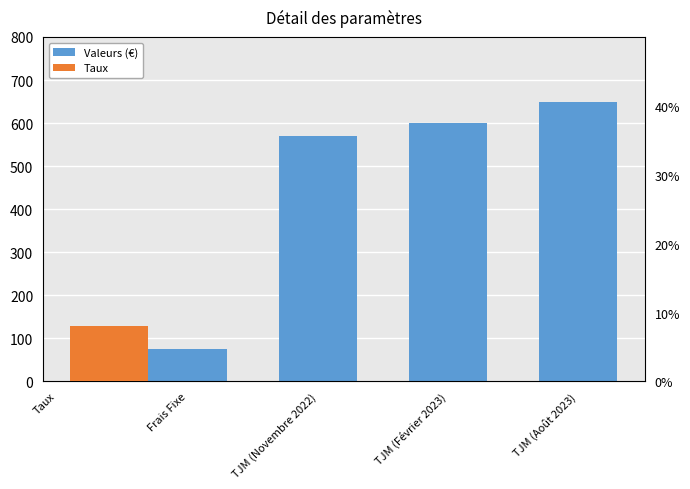

Where does the data first go above 600?

TJM (Août 2023)